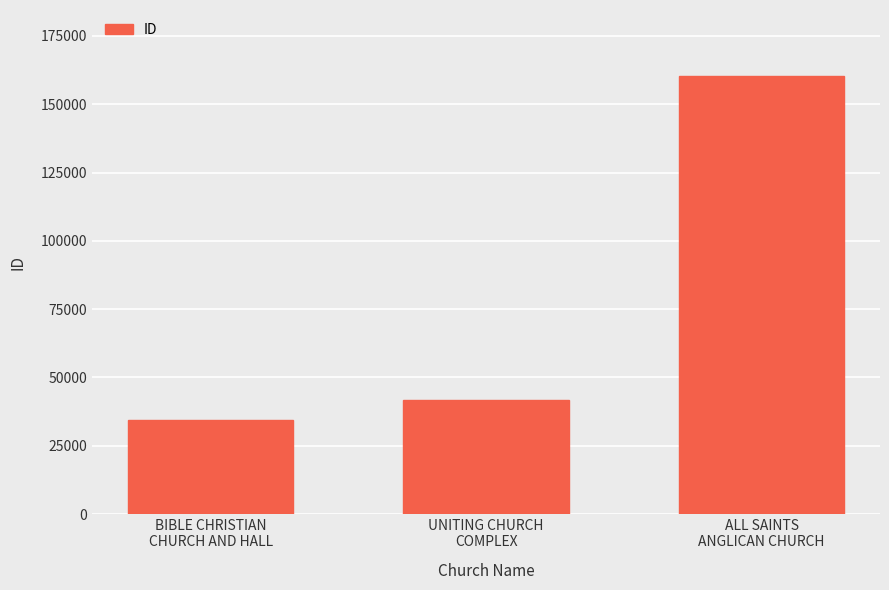

What is the minimum value shown in the chart?

34289